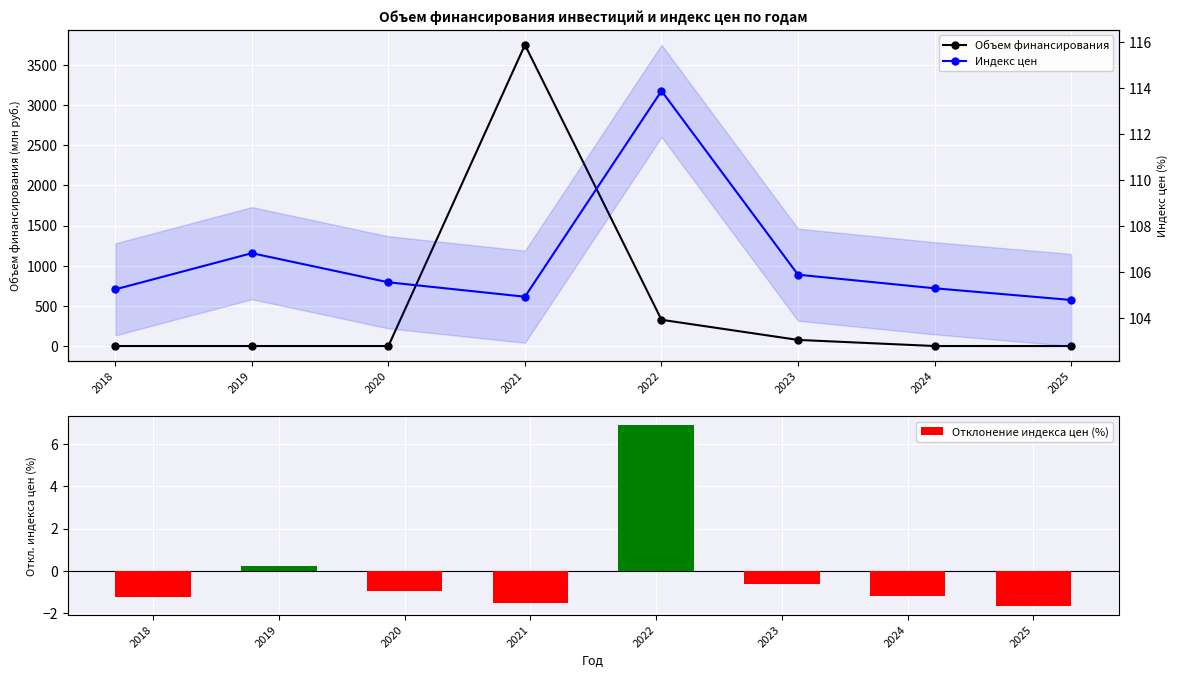

What is the maximum value shown in the chart?

3751.0